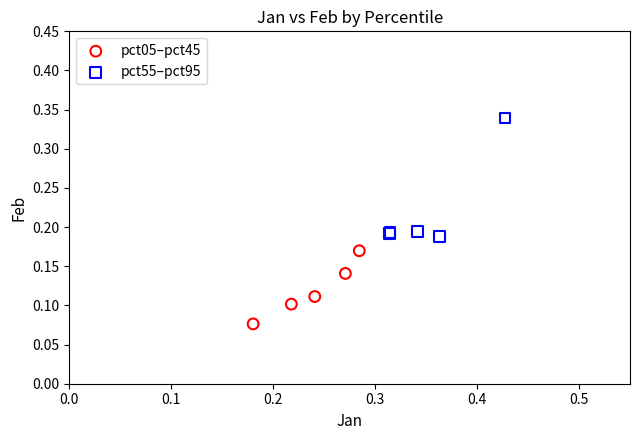

What are all the series names shown in the legend?

pct05–pct45, pct55–pct95